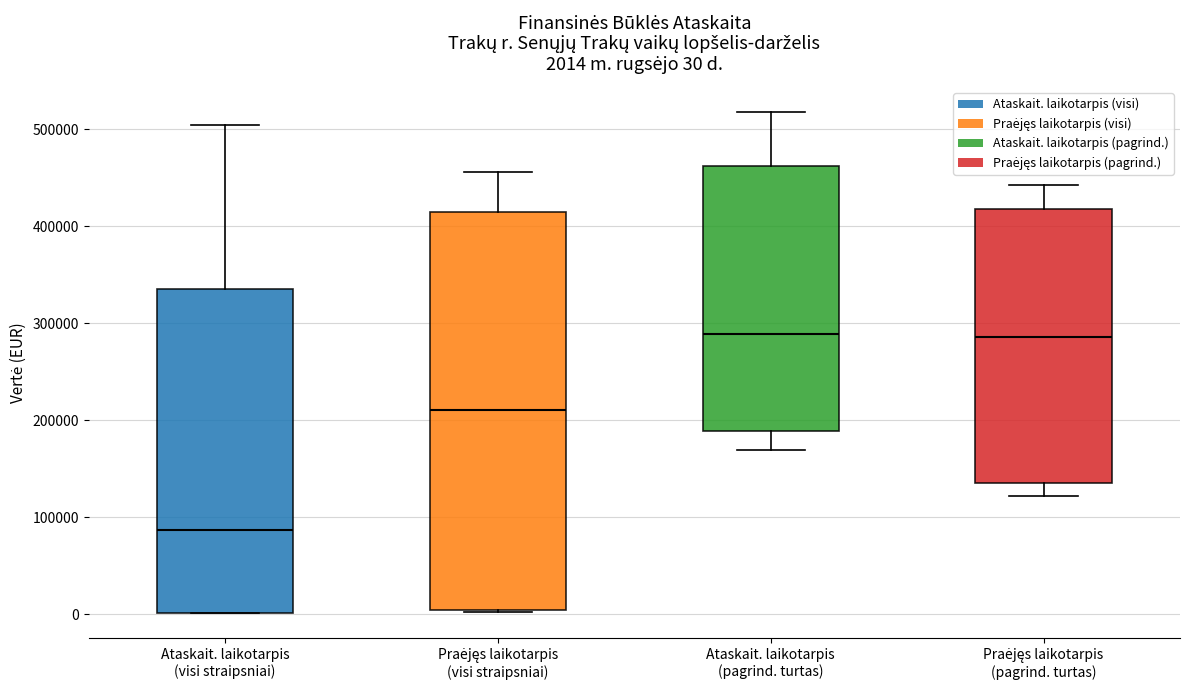

Comparing the boxes themselves (not the whiskers), which one is the tallest?

Praėjęs laikotarpis (visi straipsniai)